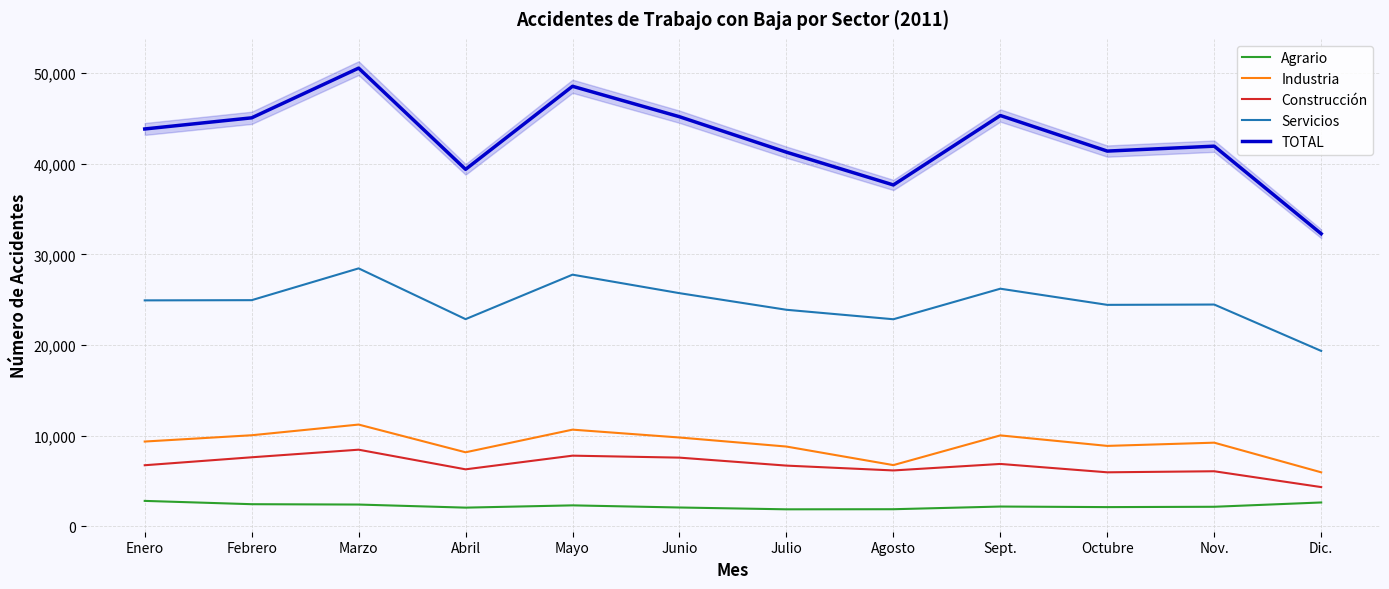

Which category has the highest value in the TOTAL series?

Marzo